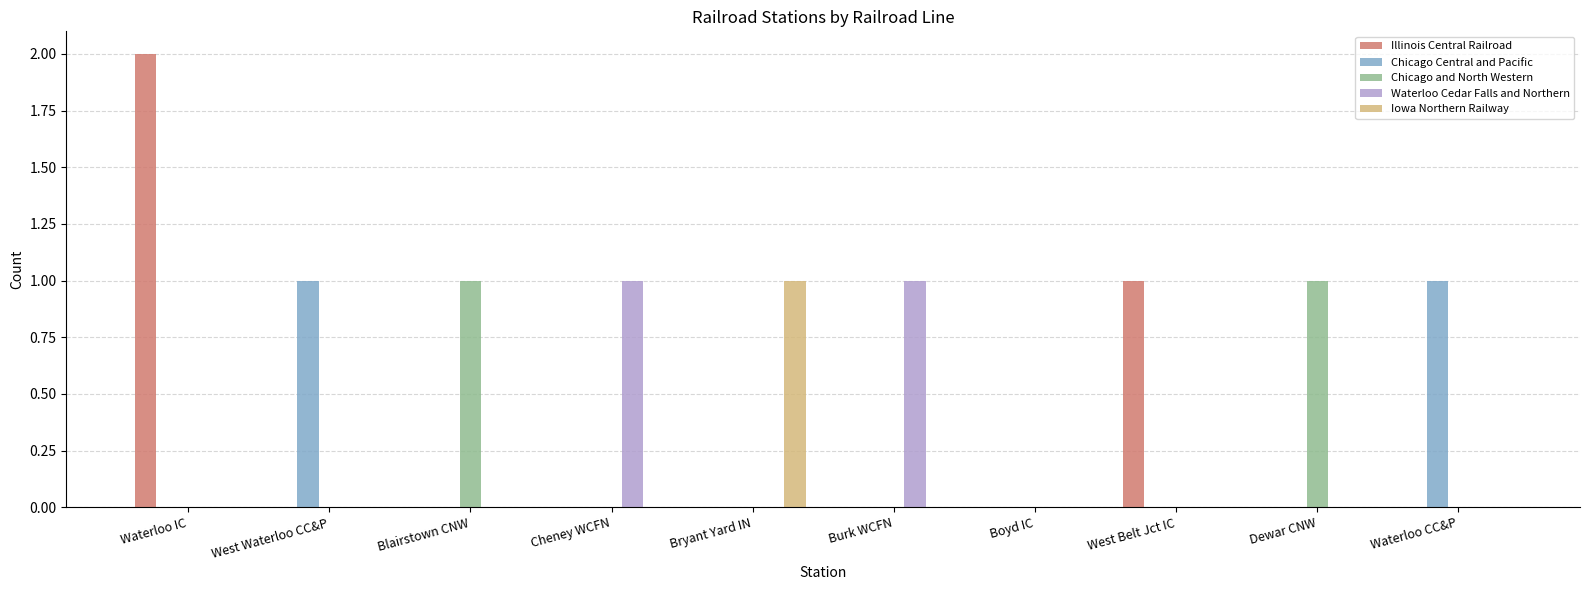

Is it true that Iowa Northern Railway equals 1 at Burk WCFN?

False